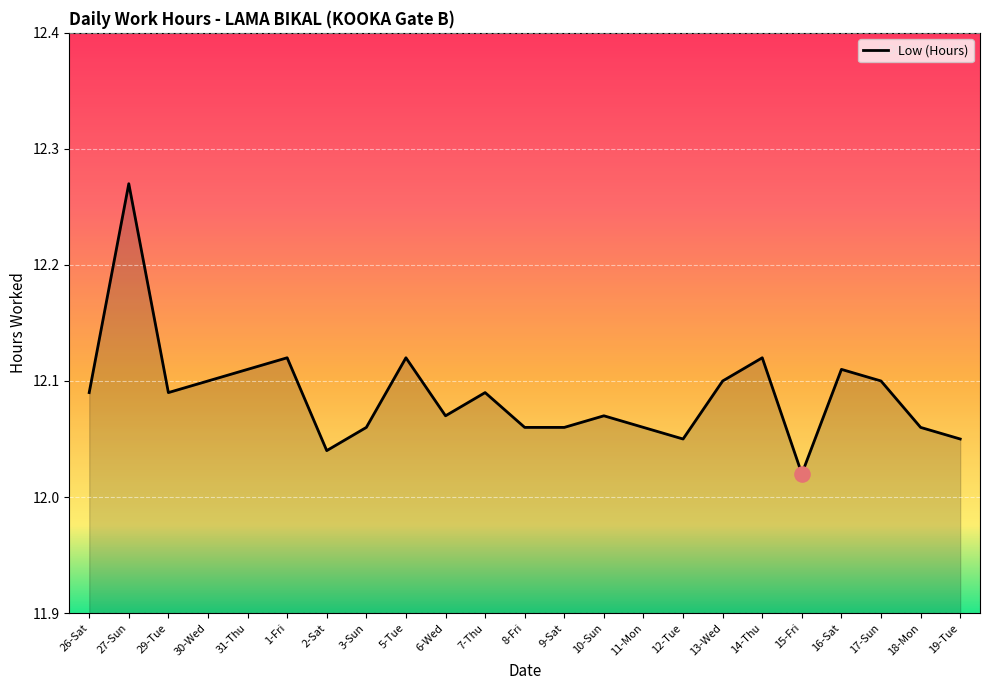

Which has a higher value, 5-Tue or 29-Tue?

5-Tue